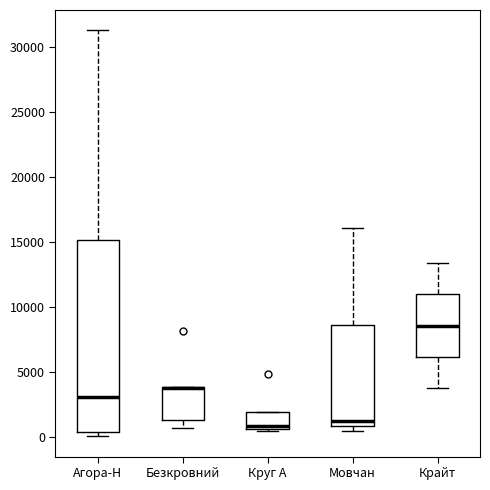

Reading left to right, read every box against the y-axis: the position of its median line, the range the box covers, and the ends of its whiskers. The values are not printed on the chart, so give them approximately, as read against the axis.

Агора-Н: median 3000, box 500 to 15000, whiskers 0 to 31500
Безкровний: median 4000 (drawn on the box's upper edge), box 1000 to 4000, whiskers 500 to 4000
Круг А: median 1000, box 500 to 2000, whiskers 500 (just below the box's lower edge) to 2000
Мовчан: median 1000 (just above the box's lower edge), box 1000 to 8500, whiskers 500 to 16000
Крайт: median 8500, box 6000 to 11000, whiskers 3500 to 13500